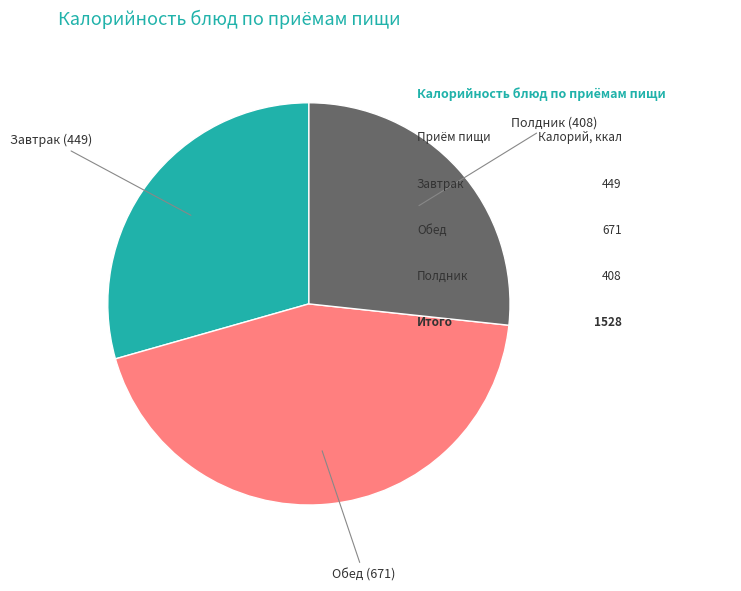

Is there any slice that represents more than half of the pie?

No